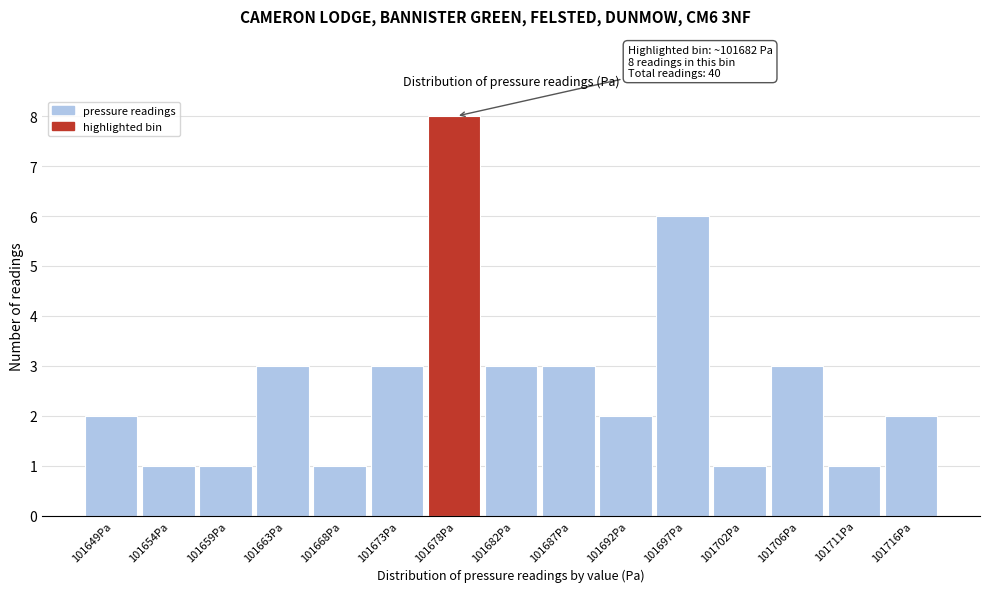

Reading left to right, transcribe all the data shown in this chart.

101649Pa=2	101654Pa=1	101659Pa=1	101663Pa=3	101668Pa=1	101673Pa=3	101678Pa=8	101682Pa=3	101687Pa=3	101692Pa=2	101697Pa=6	101702Pa=1	101706Pa=3	101711Pa=1	101716Pa=2